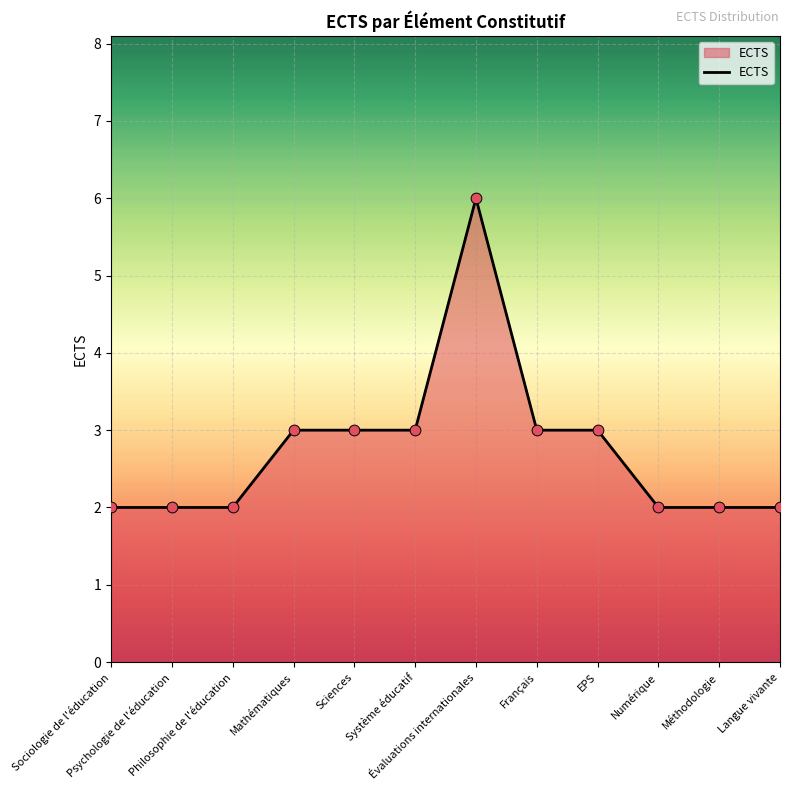

What is the ratio of the value at Langue vivante to the value at EPS?

0.7